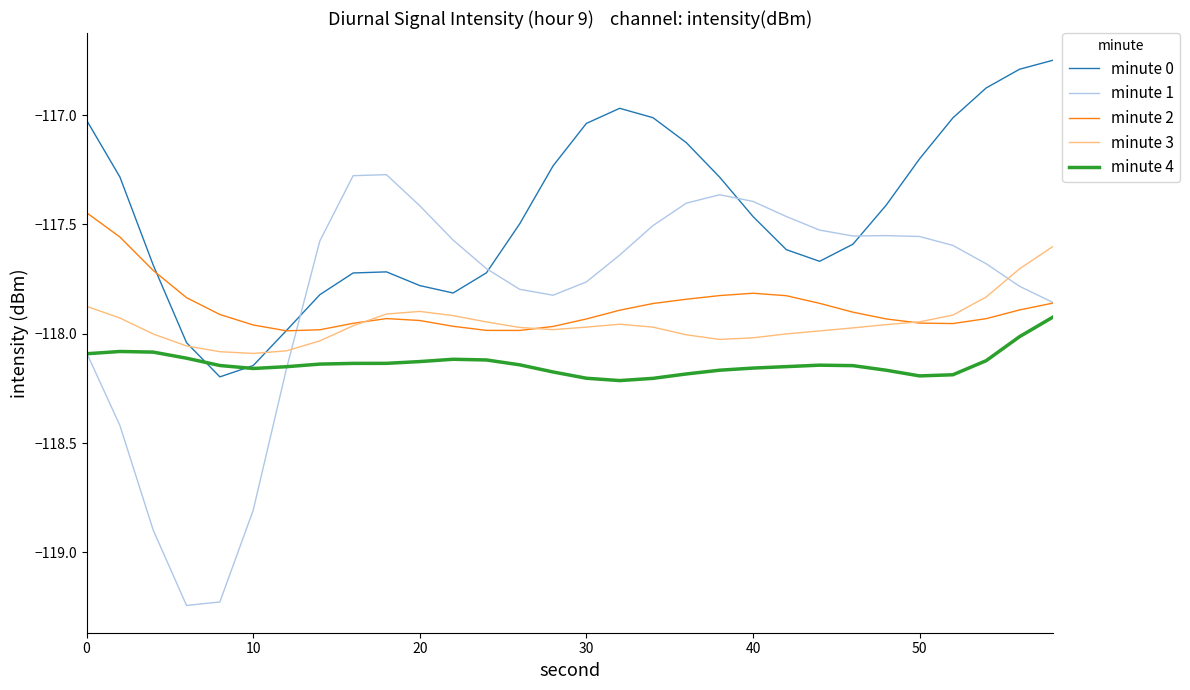

Which series has the widest spread of values?

minute 1